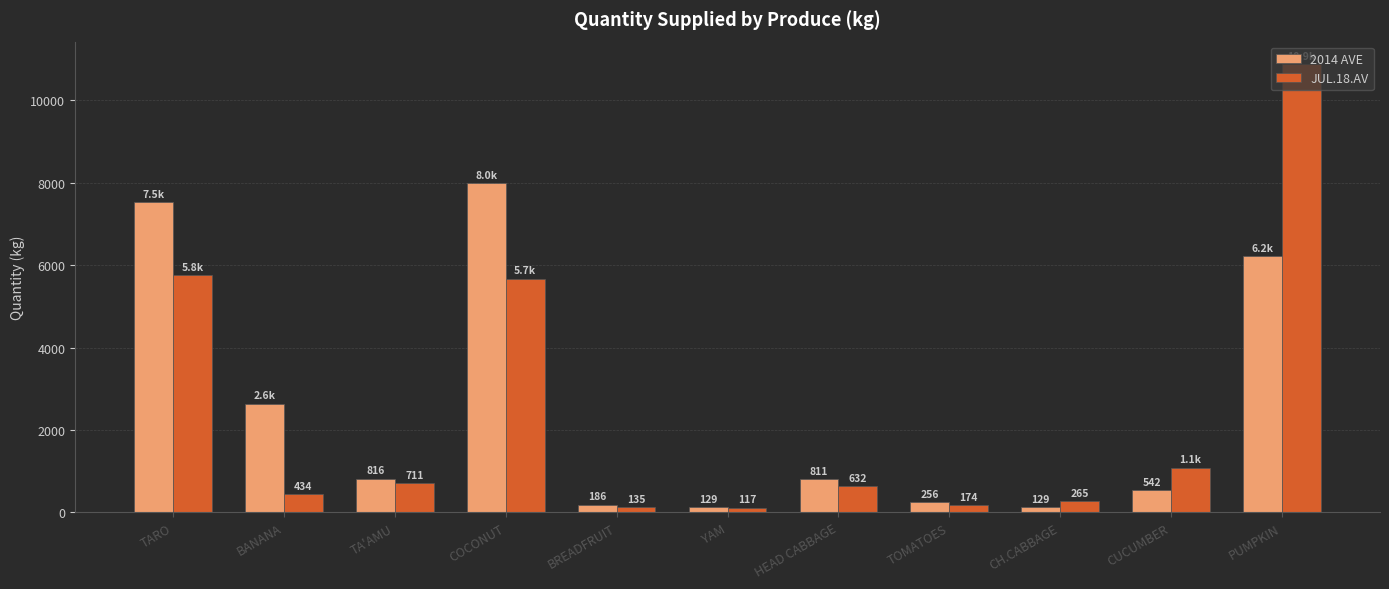

What is the average value of the 2014 AVE series?

2476.5